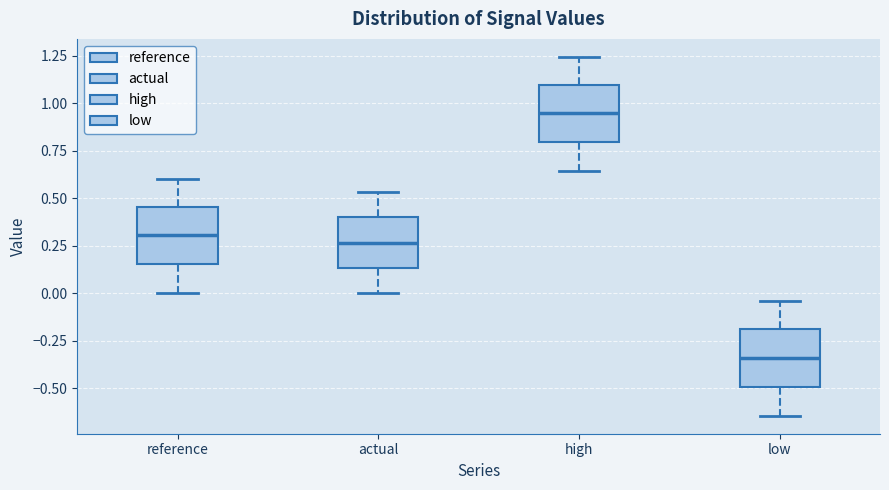

Reading left to right, read every box against the y-axis: the position of its median line, the range the box covers, and the ends of its whiskers. The values are not printed on the chart, so give them approximately, as read against the axis.

reference: median 0.30, box 0.15 to 0.45, whiskers 0.00 to 0.60
actual: median 0.25, box 0.15 to 0.40, whiskers 0.00 to 0.55
high: median 0.95, box 0.80 to 1.10, whiskers 0.65 to 1.25
low: median -0.35, box -0.50 to -0.20, whiskers -0.65 to -0.05